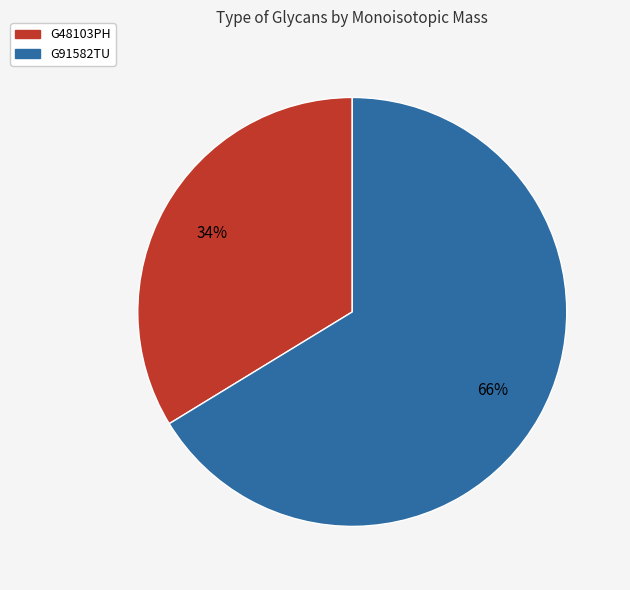

True or false: G91582TU accounts for 58% of the total.

False